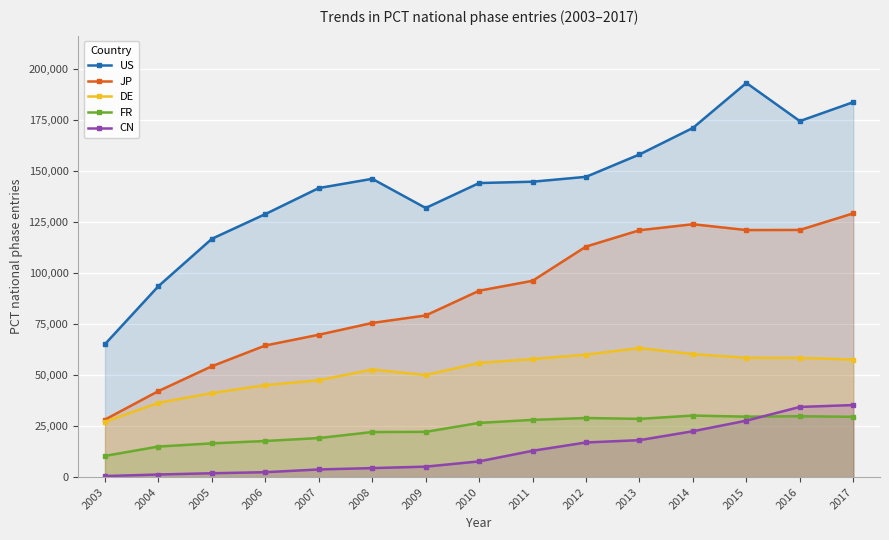

List the series in order of their peak value, highest first.

US, JP, DE, CN, FR